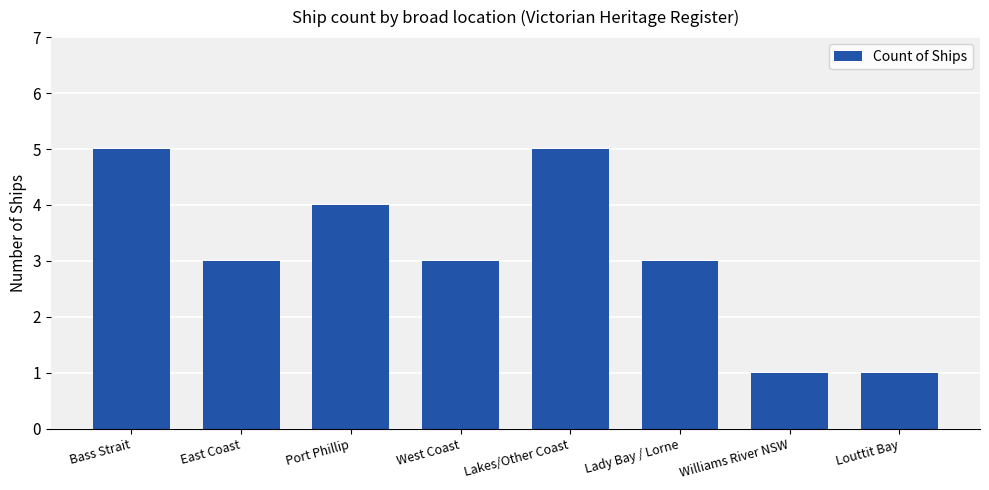

What is the sum of the values at Lakes/Other Coast and Bass Strait?

10